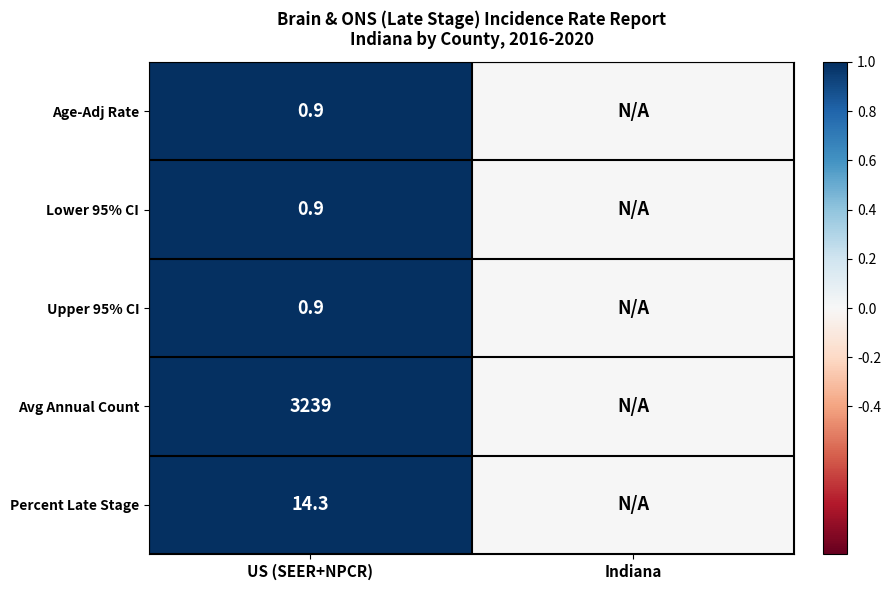

Is it true that Lower 95% CI equals 0.3 at US (SEER+NPCR)?

False